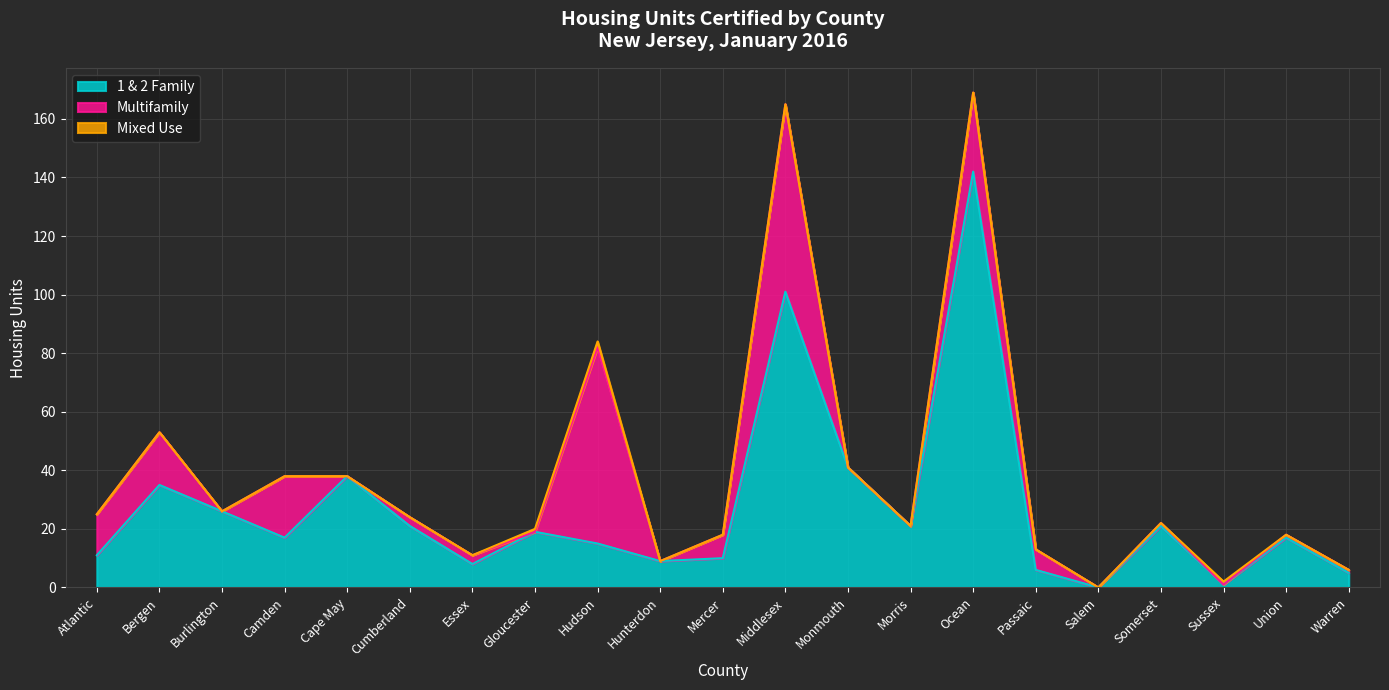

At which label does Multifamily first exceed 1?

Atlantic